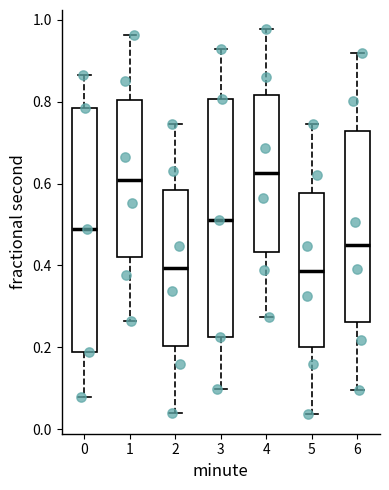

Reading left to right, read every box against the y-axis: the position of its median line, the range the box covers, and the ends of its whiskers. The values are not printed on the chart, so give them approximately, as read against the axis.

0: median 0.48, box 0.18 to 0.78, whiskers 0.08 to 0.86
1: median 0.60, box 0.42 to 0.80, whiskers 0.26 to 0.96
2: median 0.40, box 0.20 to 0.58, whiskers 0.04 to 0.74
3: median 0.52, box 0.22 to 0.80, whiskers 0.10 to 0.92
4: median 0.62, box 0.44 to 0.82, whiskers 0.28 to 0.98
5: median 0.38, box 0.20 to 0.58, whiskers 0.04 to 0.74
6: median 0.44, box 0.26 to 0.72, whiskers 0.10 to 0.92